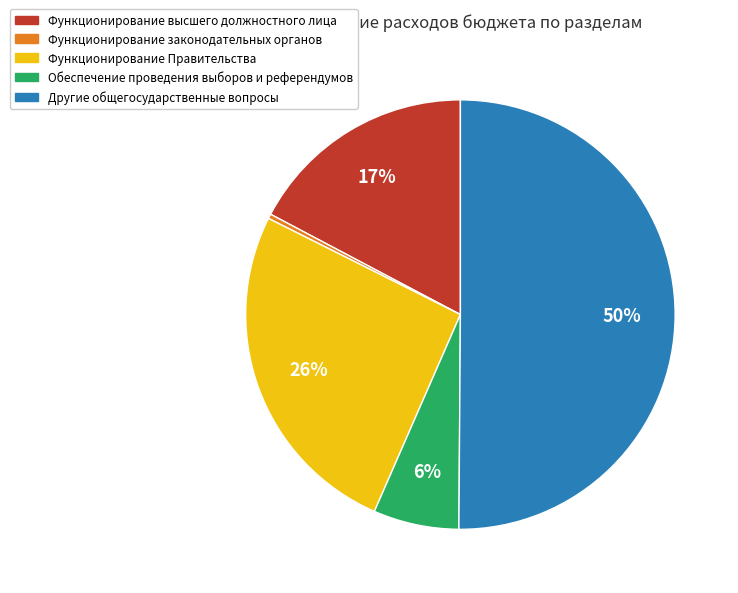

Which slice represents more than half of the pie?

Другие общегосударственные вопросы